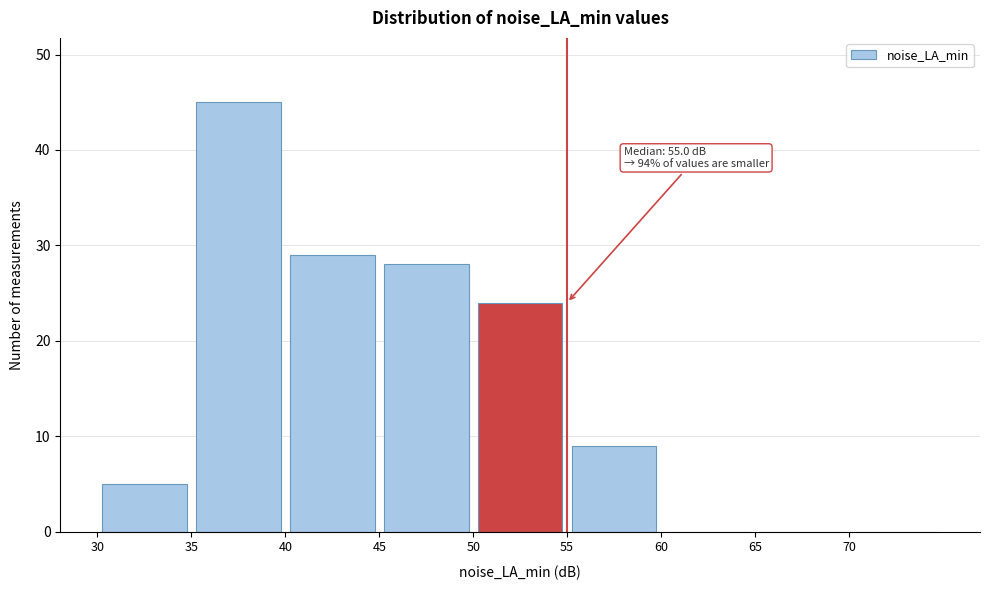

Over which range of the x-axis is the bar tallest?

35 to 40